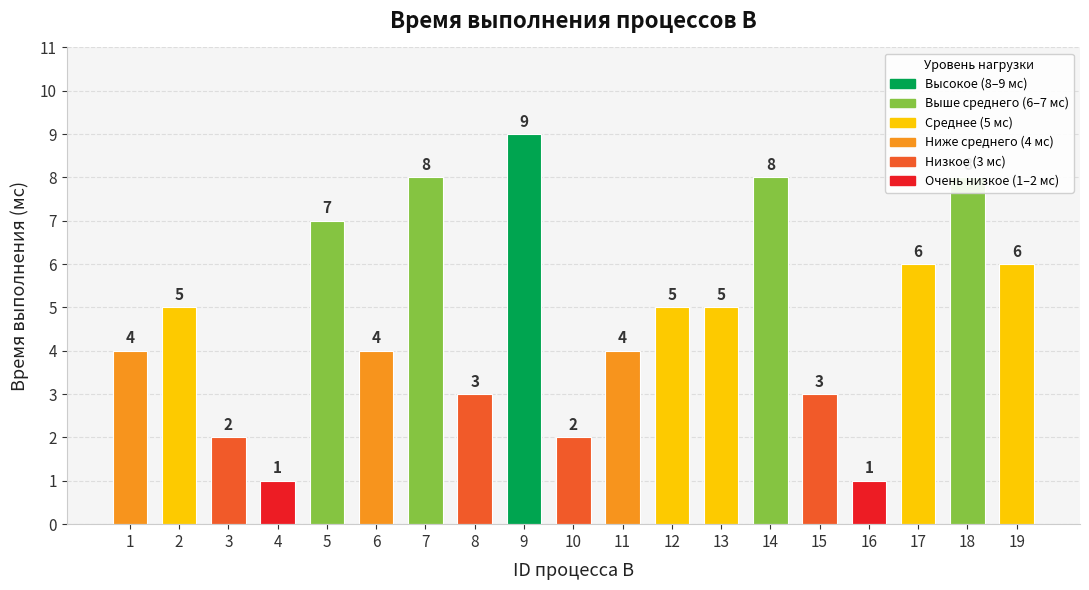

What is the change in value from 6 to 8?

-1